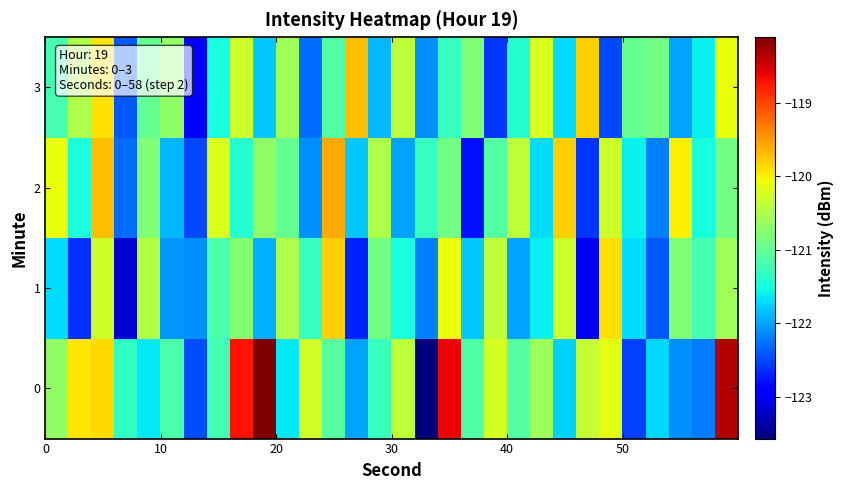

Reading right to left, what are all the values shown in this chart?

0: -118.3	-122.2	-122.1	-121.7	-122.5	-120.1	-120.4	-121.8	-120.6	-121.1	-120.3	-121.1	-118.6	-123.6	-120.4	-121.3	-122.0	-121.1	-120.3	-121.6	-118.1	-118.7	-121.2	-122.5	-121.1	-121.6	-121.3	-119.9	-119.9	-120.7
1: -120.6	-121.2	-120.8	-122.4	-121.7	-119.9	-123.0	-120.3	-121.6	-122.0	-120.4	-121.8	-120.1	-122.2	-121.5	-120.9	-122.7	-119.8	-121.3	-120.5	-121.9	-120.8	-121.2	-122.1	-122.1	-120.5	-123.2	-120.3	-122.6	-121.7
2: -120.9	-121.5	-120.0	-122.2	-121.6	-120.3	-122.6	-119.8	-121.7	-120.4	-121.1	-122.8	-120.9	-121.3	-122.0	-120.5	-121.8	-119.6	-122.1	-121.0	-120.7	-121.4	-120.2	-122.5	-121.9	-120.8	-122.3	-119.7	-121.5	-120.1
3: -120.1	-121.6	-122.0	-120.9	-121.0	-122.5	-119.8	-121.7	-120.2	-121.4	-122.6	-120.8	-121.3	-122.1	-120.4	-121.9	-119.7	-121.1	-122.3	-120.6	-121.8	-120.3	-121.5	-122.9	-120.7	-121.0	-122.4	-119.9	-120.5	-121.2